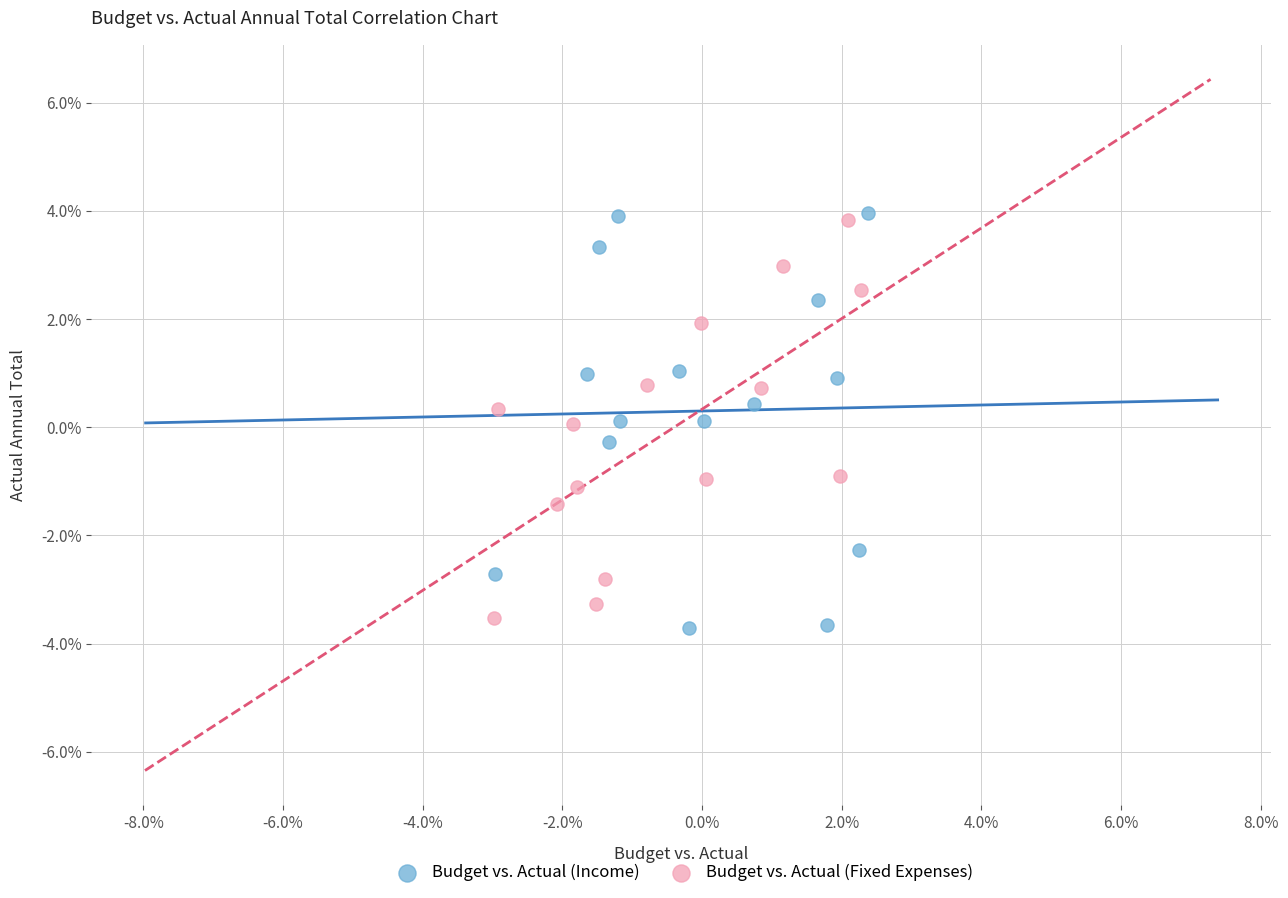

Which series reaches the maximum Y coordinate?

Budget vs. Actual (Income)